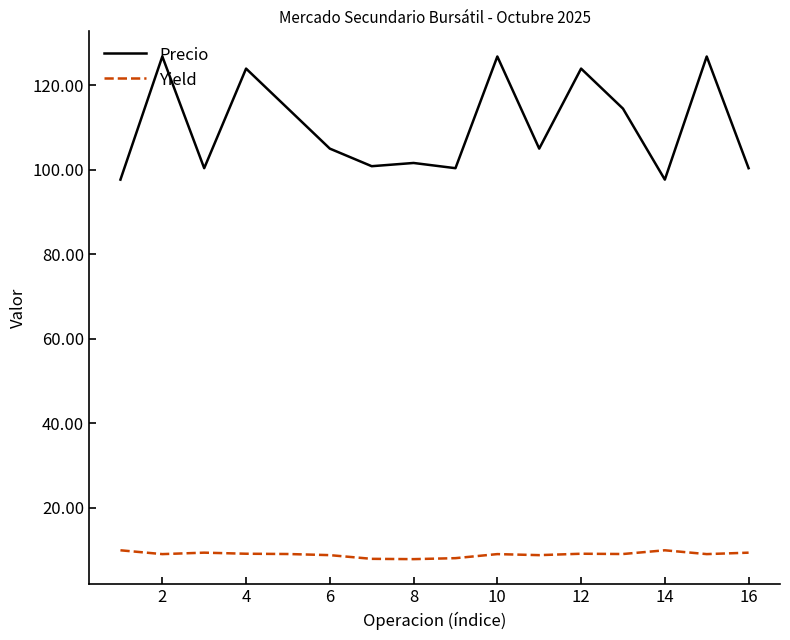

What is the greatest value displayed?

126.8